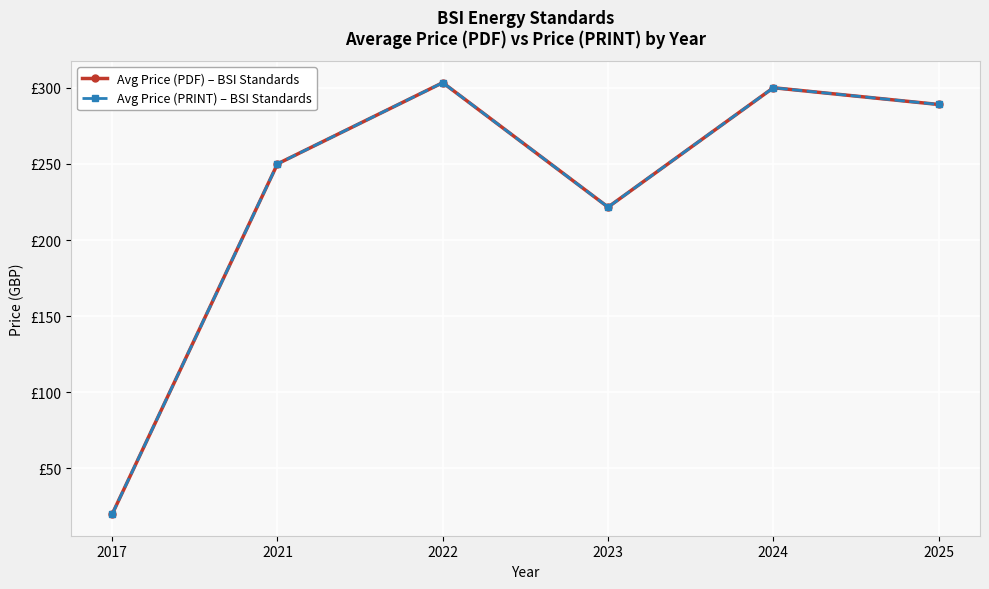

Is this an area chart (filled region under the line)?

No